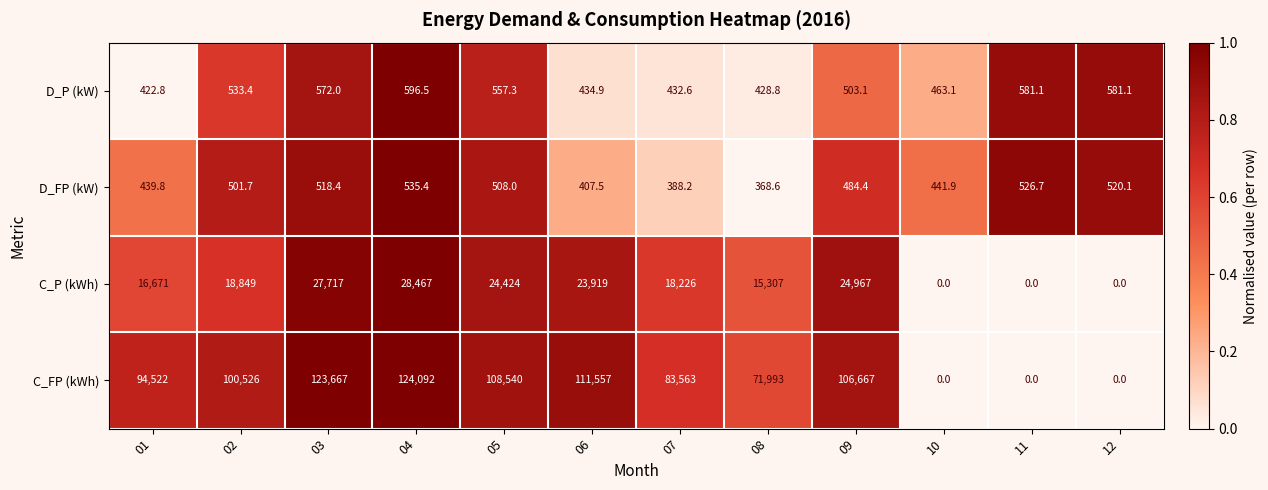

What is the difference between the highest and lowest values at 01?

94099.2